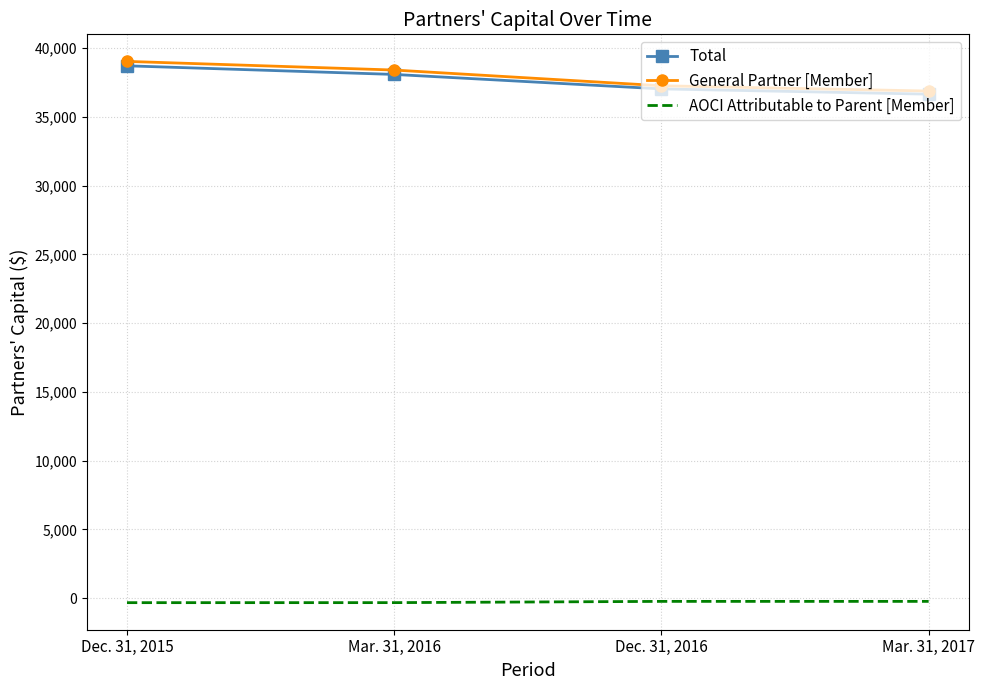

The value of Total at Dec. 31, 2015 is 22379. True or false?

False